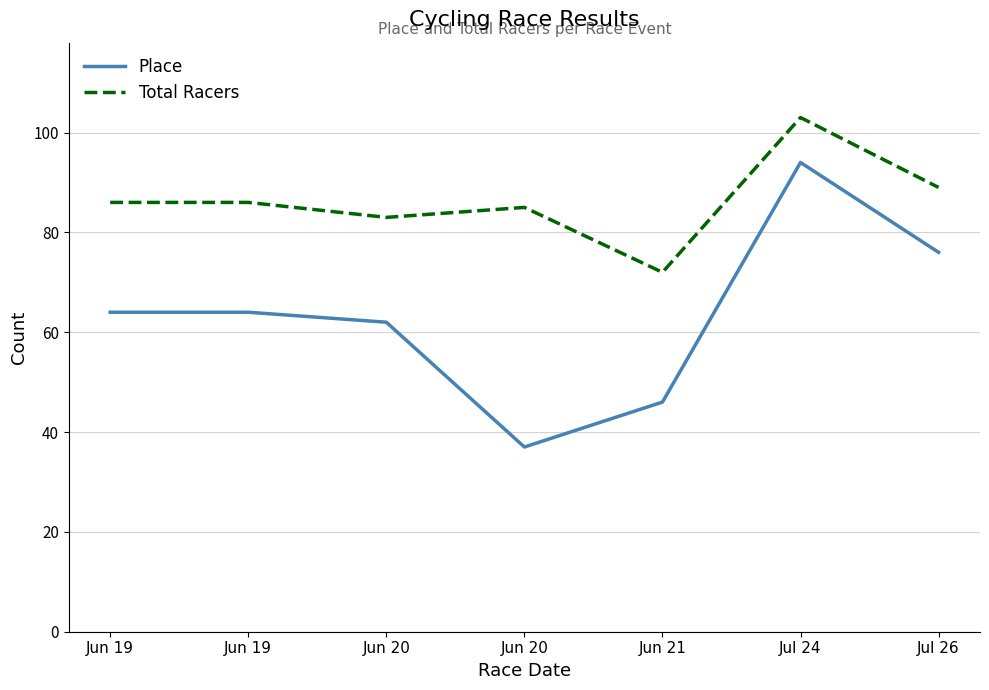

Reading right to left, list all the values displayed in this chart.

Place: Jul 26=76	Jul 24=94	Jun 21=46	Jun 20=37	Jun 20=62	Jun 19=64	Jun 19=64
Total Racers: Jul 26=89	Jul 24=103	Jun 21=72	Jun 20=85	Jun 20=83	Jun 19=86	Jun 19=86